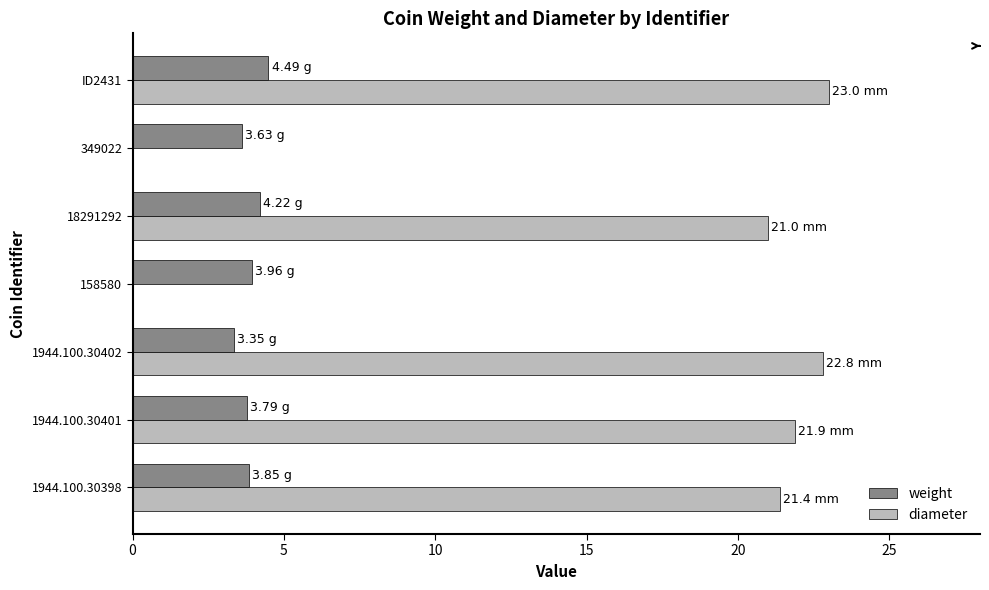

What is the total value across all series at 18291292?

25.2